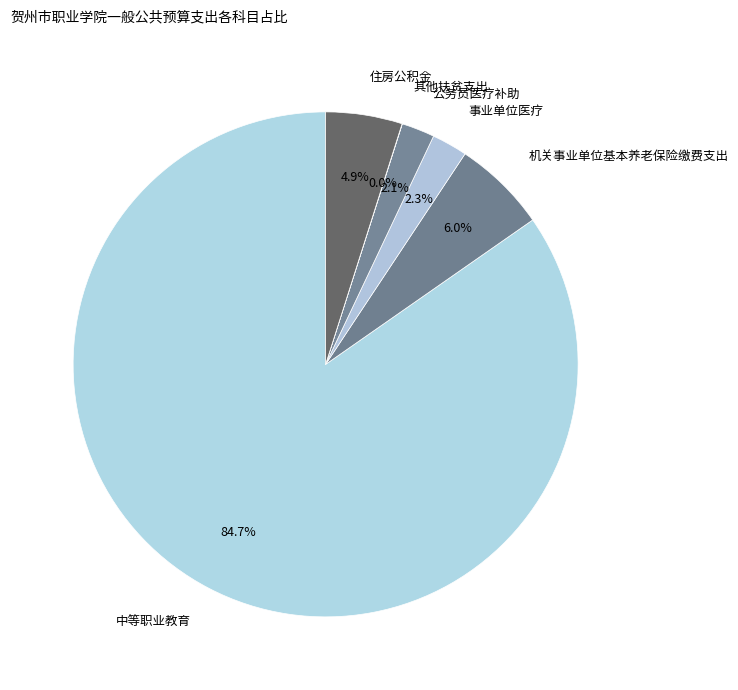

Is there a majority slice in this chart?

Yes